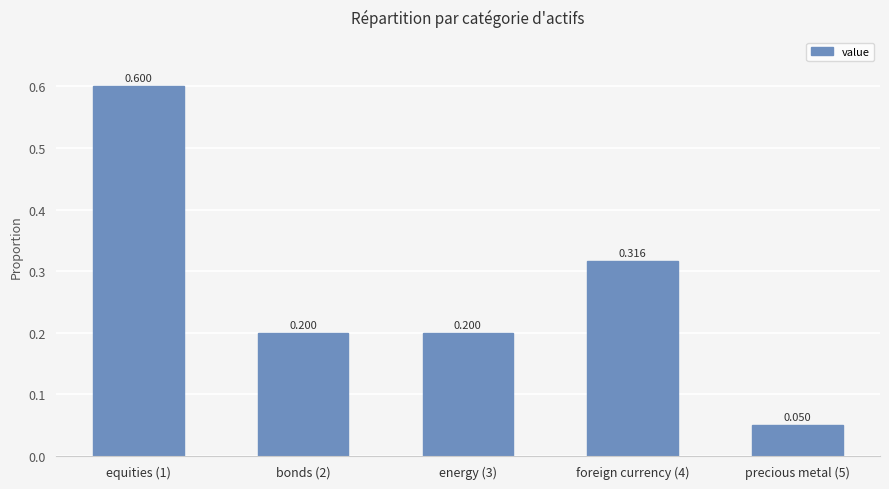

What position from the left is foreign currency (4)?

4